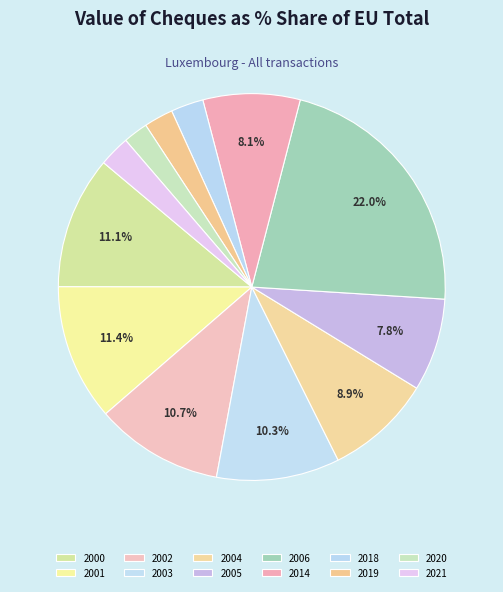

How much of the chart is everything except 2019?

97.6%